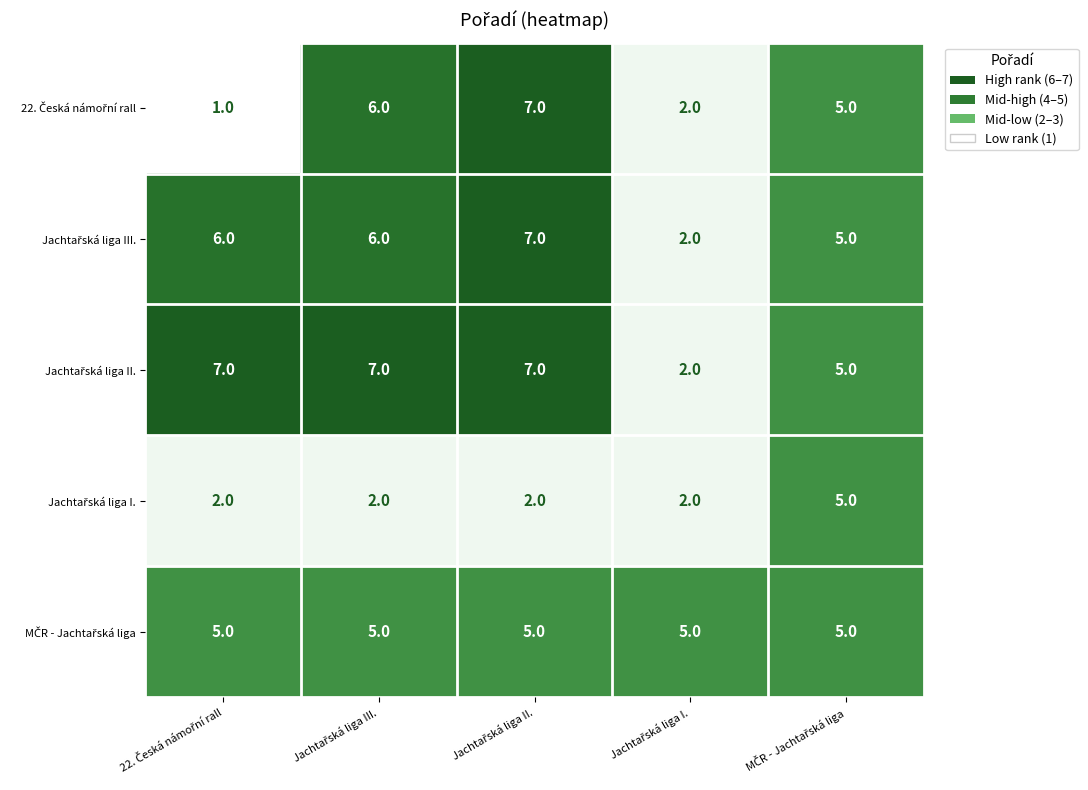

Which series has the largest total across all categories?

Jachtařská liga II.